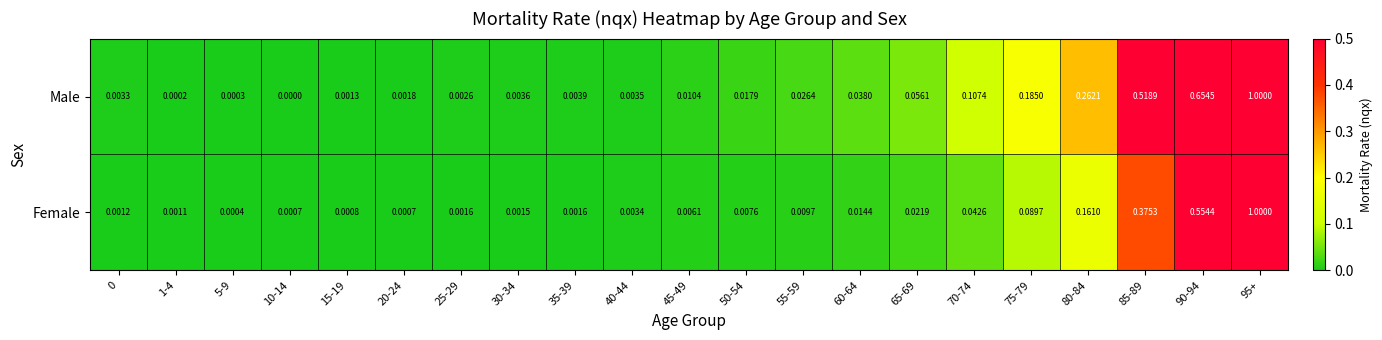

At 70-74, list the series in order from smallest to largest.

Female, Male